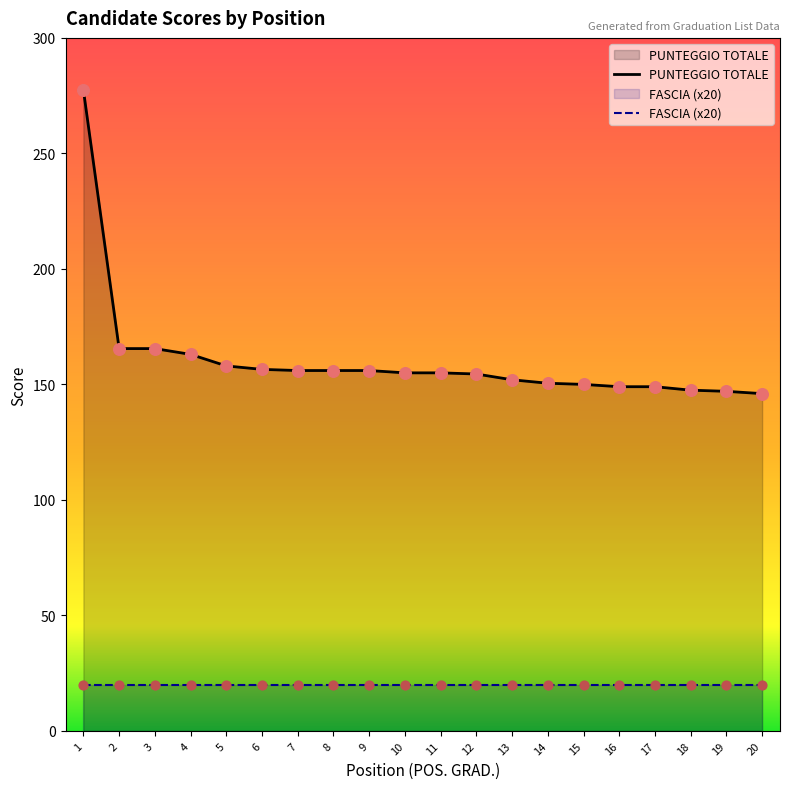

What are all the series names shown in the legend?

PUNTEGGIO TOTALE, FASCIA (x20)